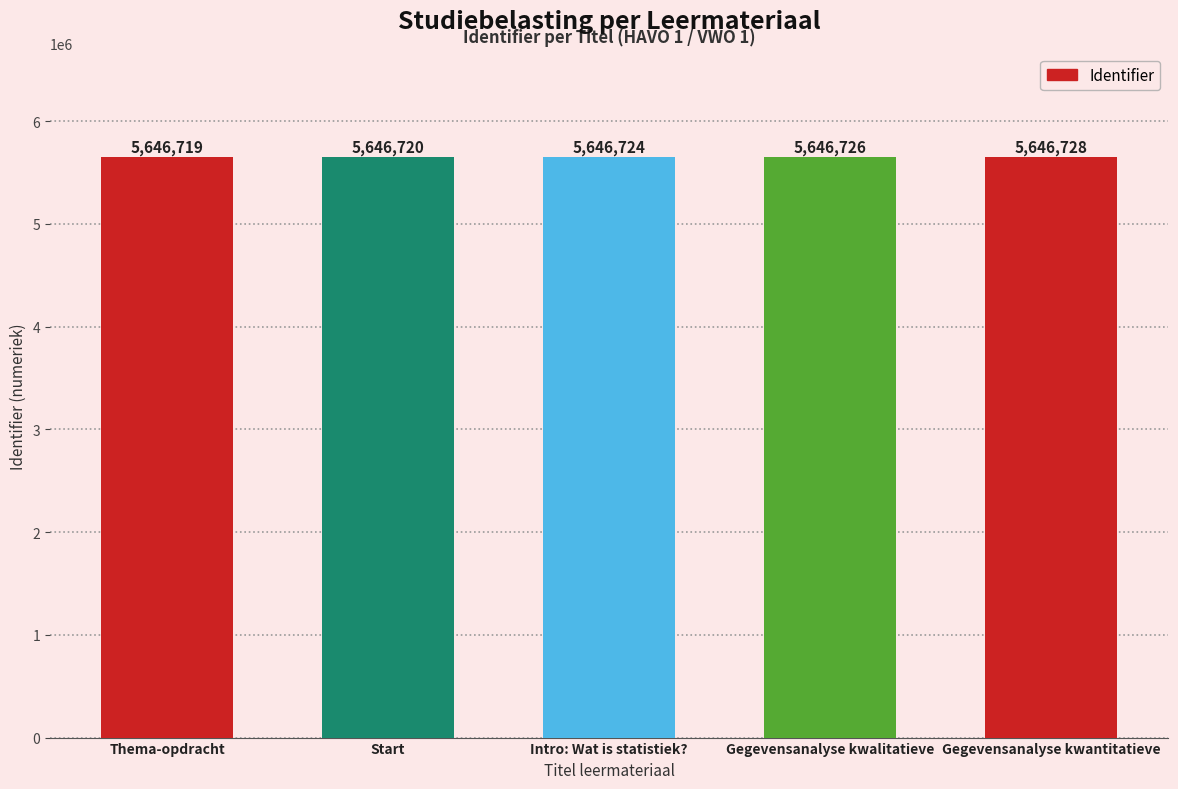

How many distinct data groups are displayed?

1